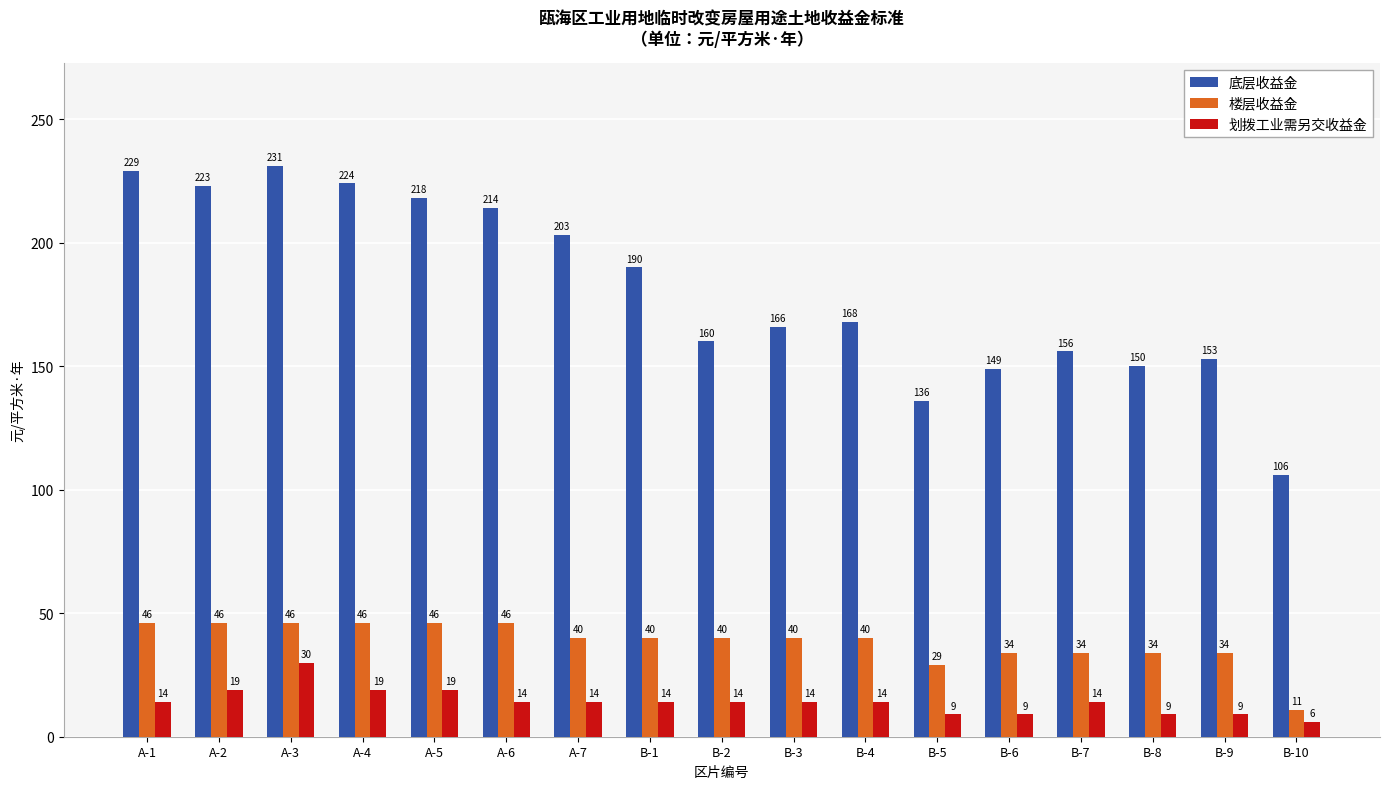

The value of 划拨工业需另交收益金 at A-6 is 14. True or false?

True